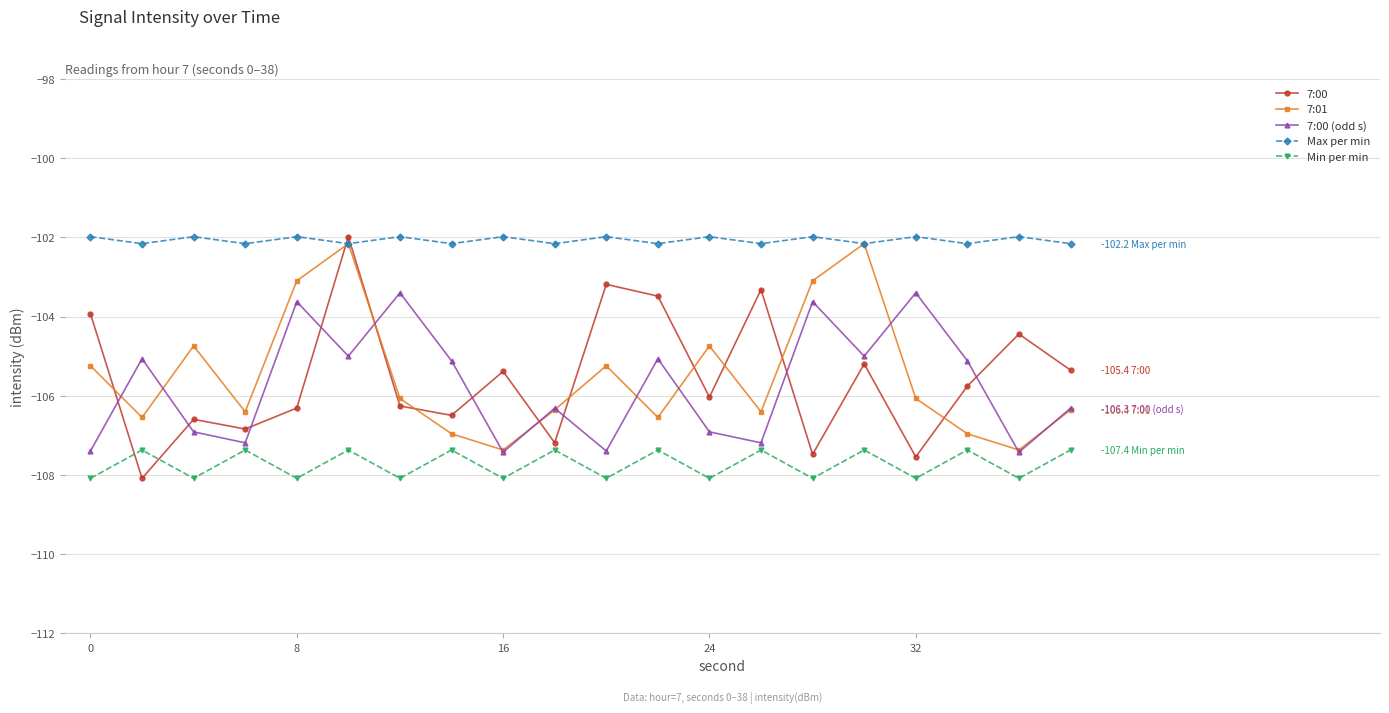

Which series has the largest total across all categories?

Max per min